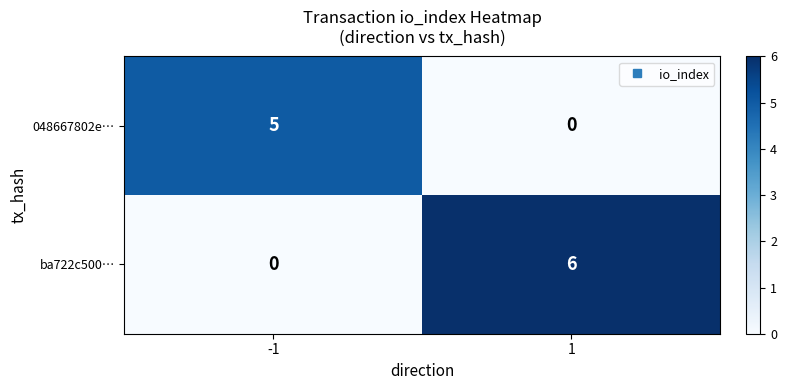

What is the difference between the 048667802e… values at -1 and 1?

5